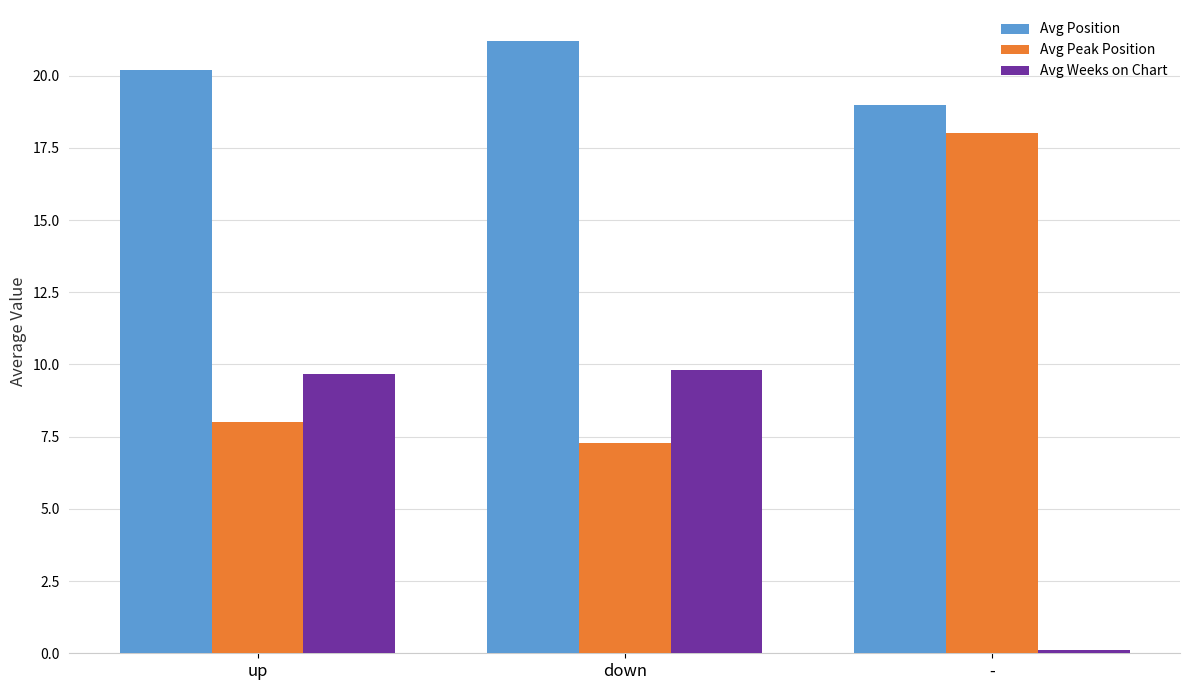

Reading left to right, extract all data points from this chart.

Avg Position: up=20.2	down=21.2	-=19.0
Avg Peak Position: up=8.0	down=7.3	-=18.0
Avg Weeks on Chart: up=9.7	down=9.8	-=0.1